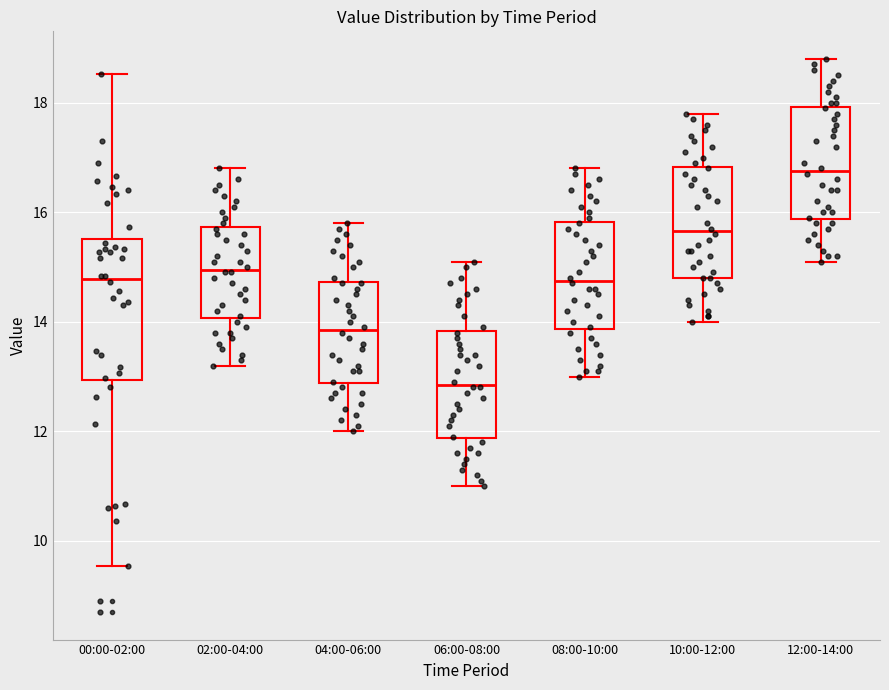

Where does the upper whisker of the box for 08:00-10:00 end on the y-axis? The values are not printed on the chart, so give them approximately, as read against the axis.

16.8